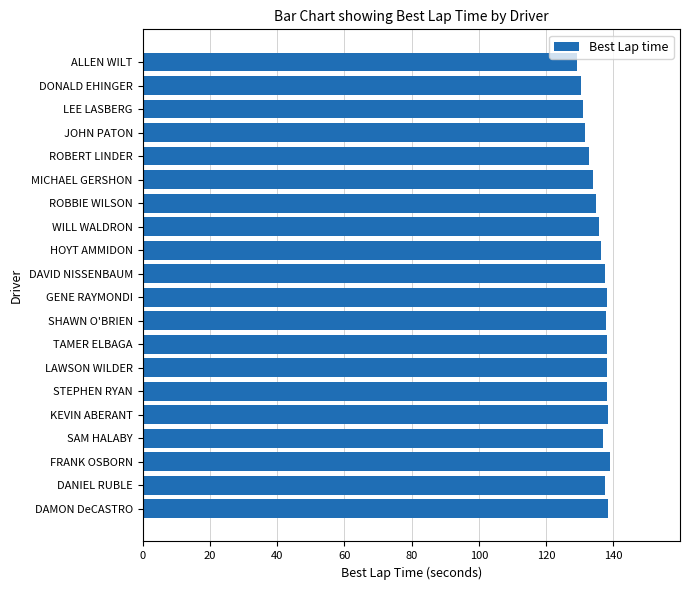

What is the smallest value displayed?

129.1